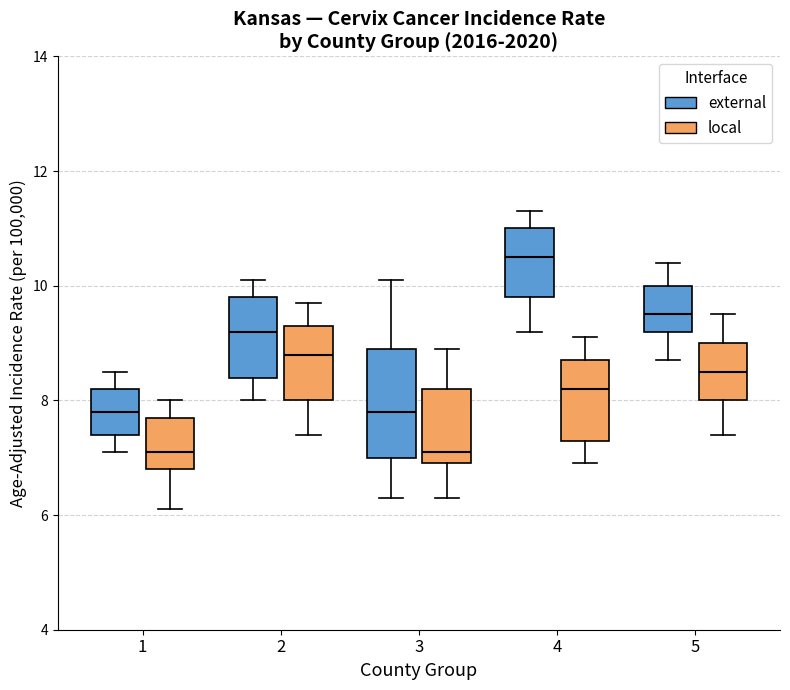

Comparing the boxes themselves (not the whiskers), which one is the tallest?

3 (external)